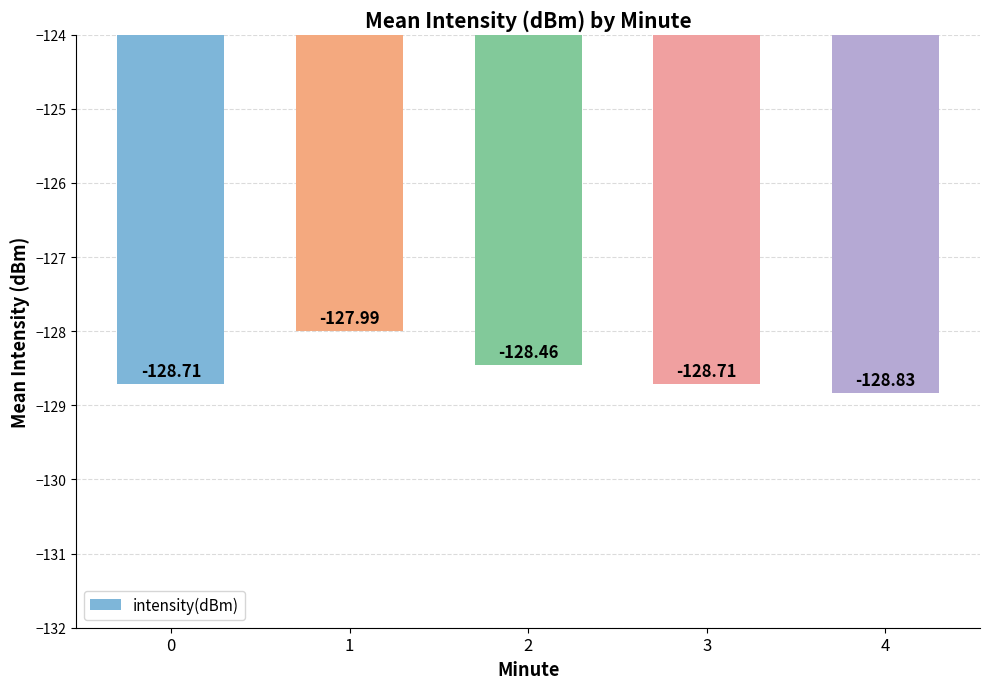

Which category has the highest value across all series?

1